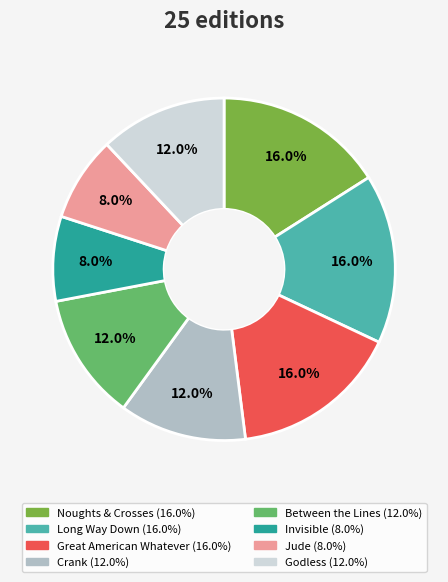

Does any single category account for the majority?

No